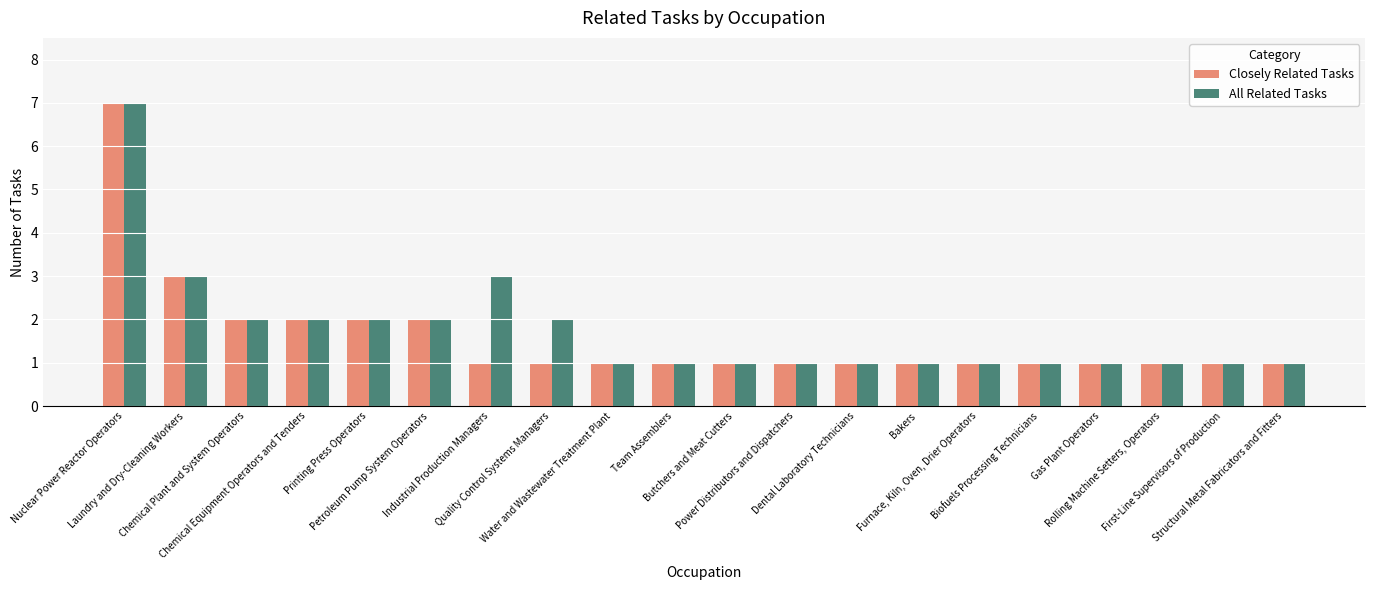

True or false: All Related Tasks has a value of 3 at Laundry and Dry-Cleaning Workers.

True